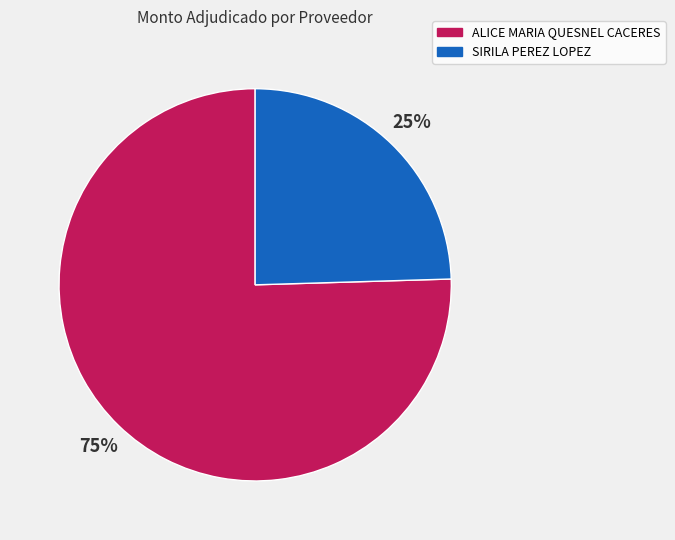

Which slice is the largest?

ALICE MARIA QUESNEL CACERES